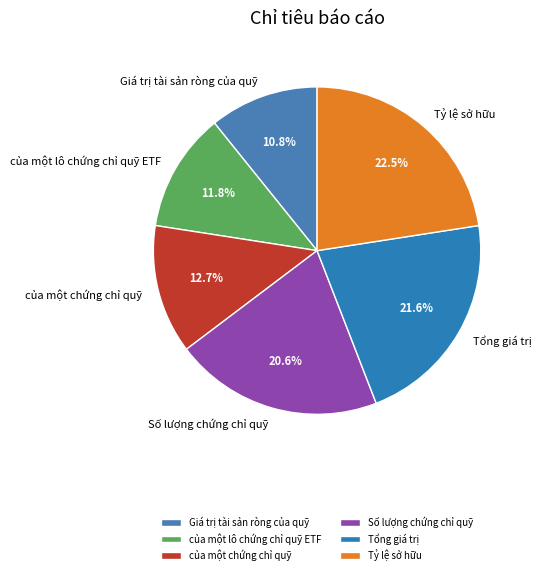

True or false: Tổng giá trị accounts for 22% of the total.

True